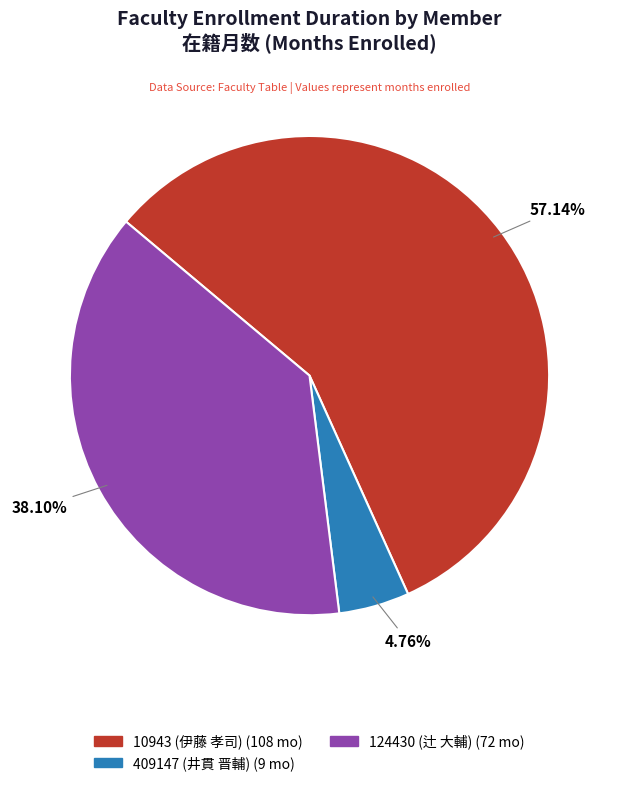

The 409147 (井貫 晋輔) slice represents 14% of the pie. True or false?

False